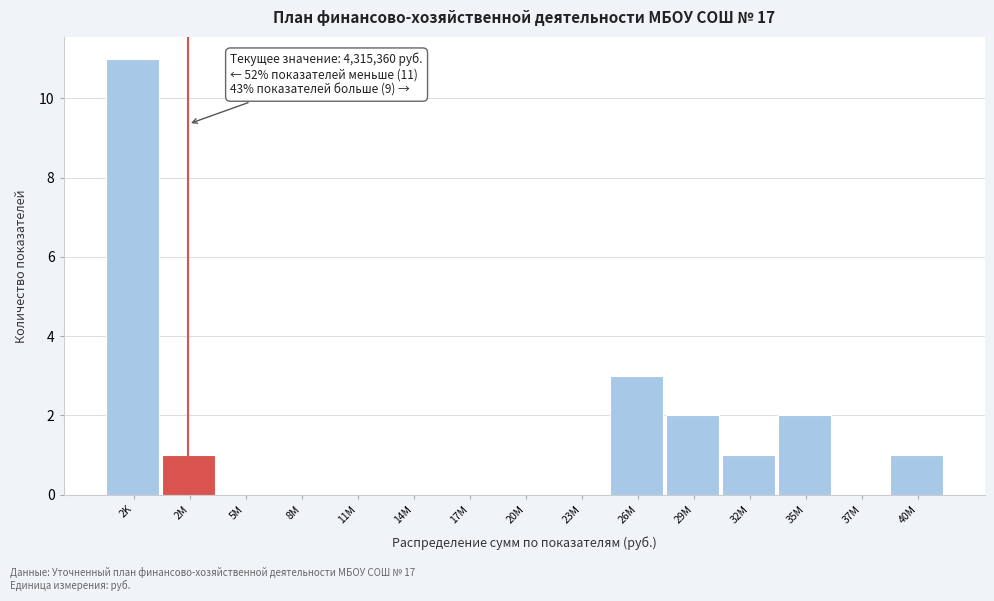

Reading left to right, transcribe all the data shown in this chart.

2K=11	2M=1	5M=0	8M=0	11M=0	14M=0	17M=0	20M=0	23M=0	26M=3	29M=2	32M=1	35M=2	37M=0	40M=1